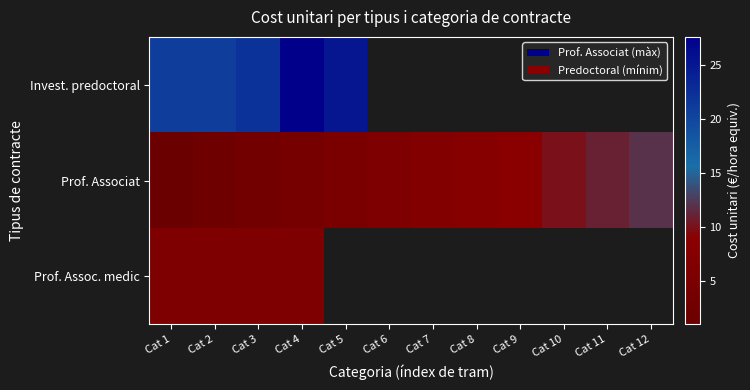

At which label does Prof. Assoc. medic reach its peak?

Cat 1